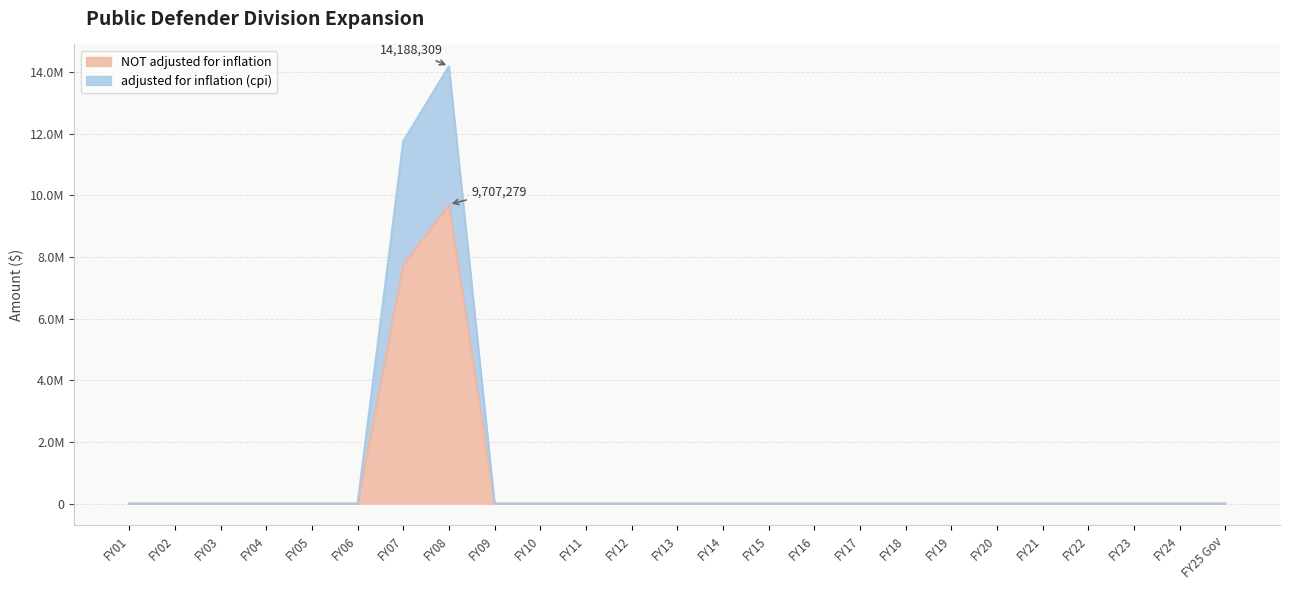

The value of adjusted for inflation (cpi) at FY09 is 0. True or false?

True